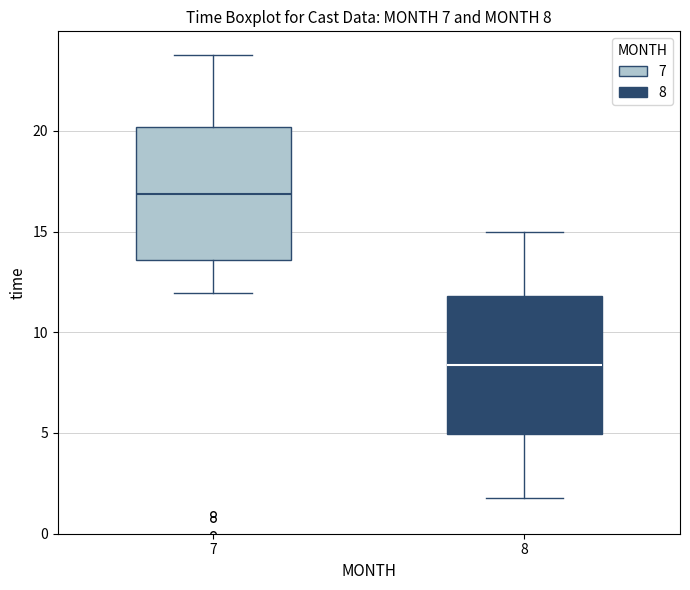

Which box has the highest median line?

7